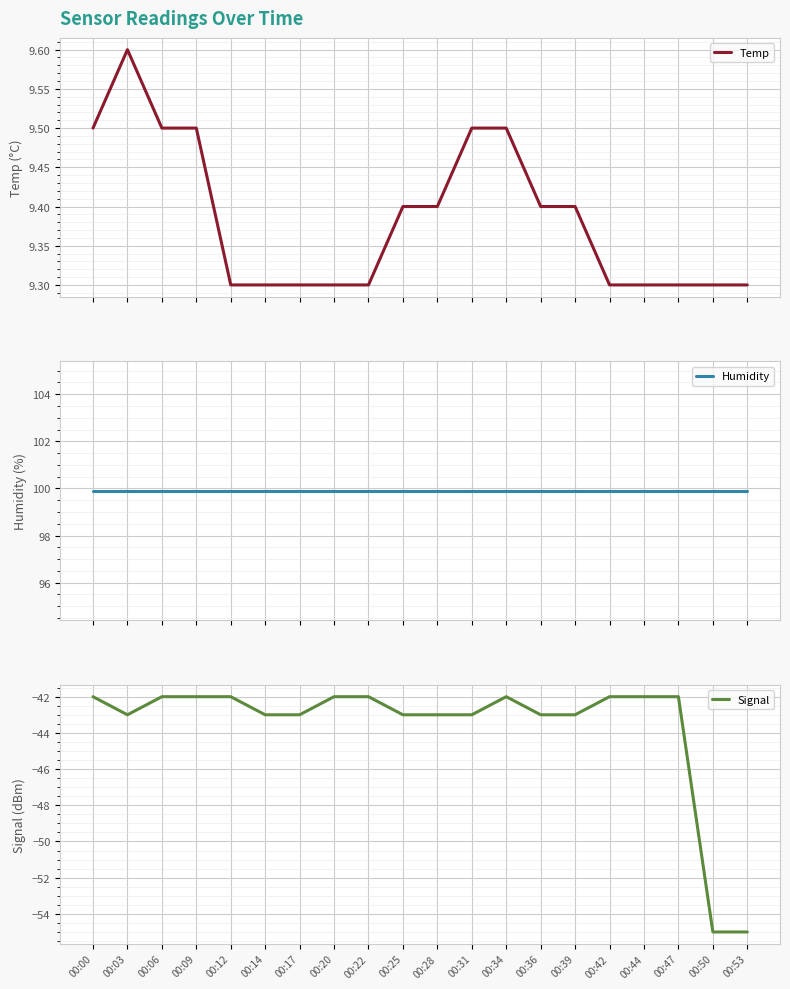

What is the difference between the maximum and minimum values in the Temp series?

0.3